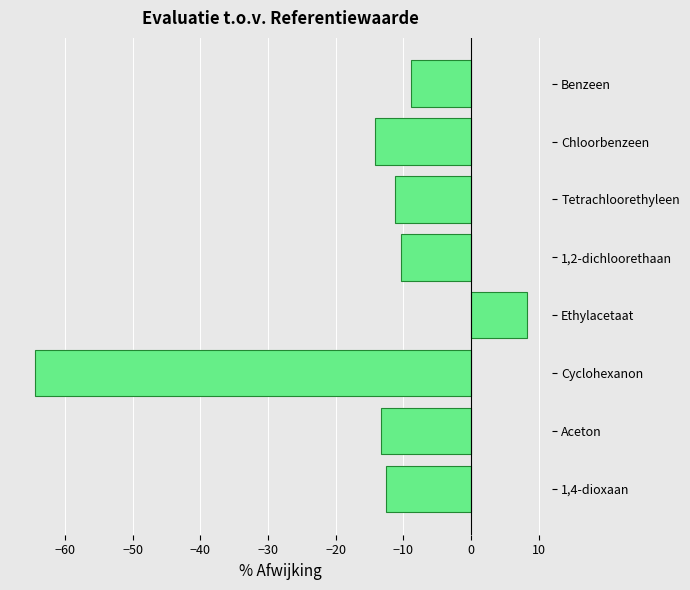

What position from the bottom is Ethylacetaat?

4